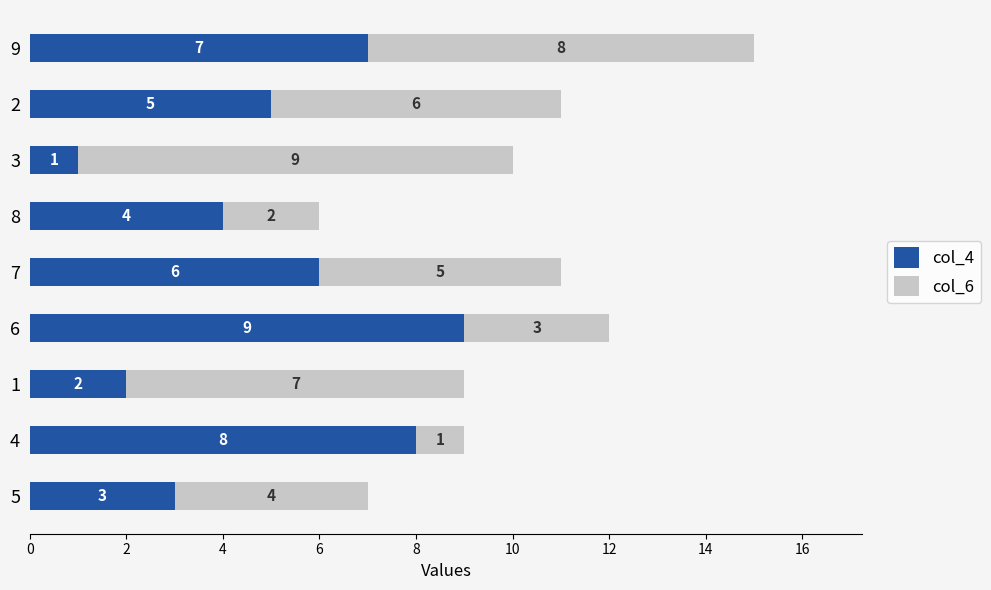

What is the highest value of the col_4 series?

9